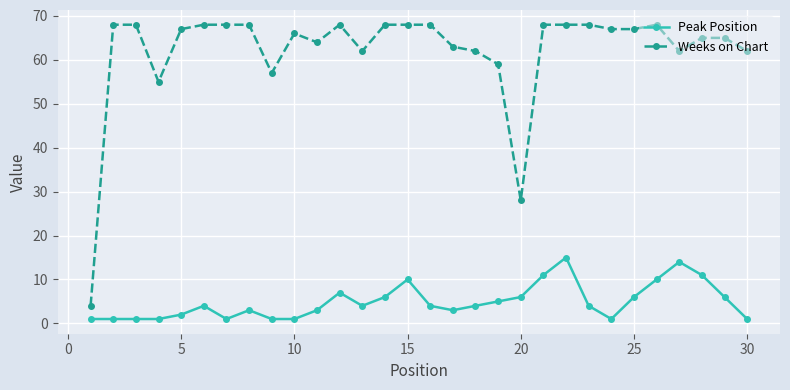

Which series has the widest spread of values?

Weeks on Chart